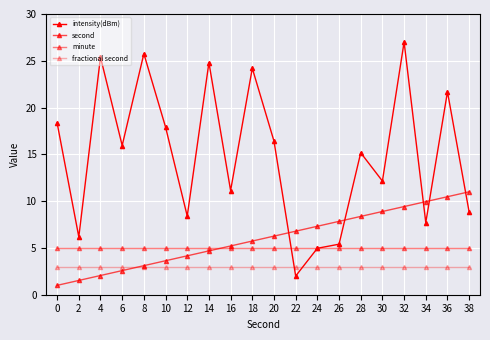

How many intersections are there between intensity(dBm) and second?

5